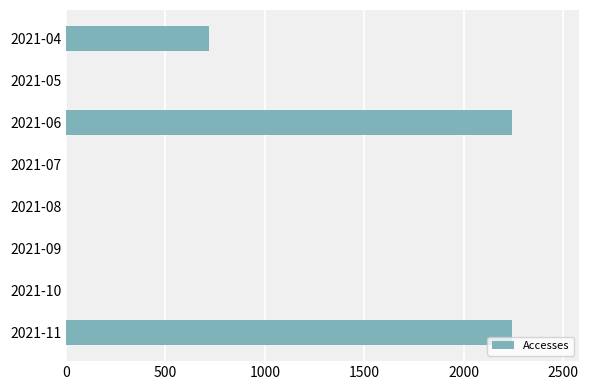

What is the greatest value displayed?

2246